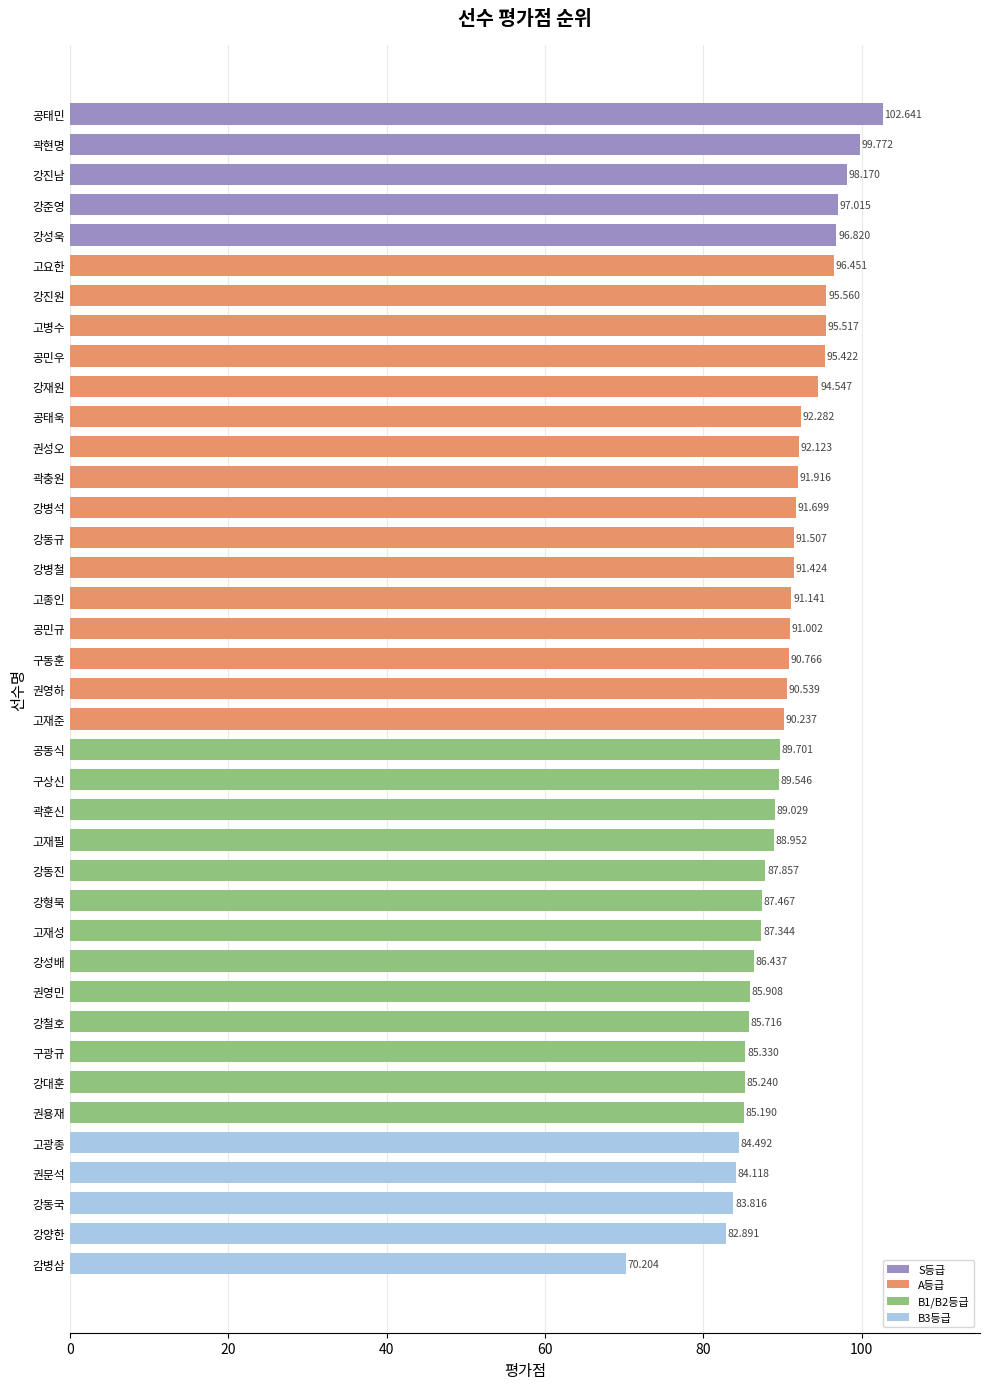

What is the minimum value shown in the chart?

70.2